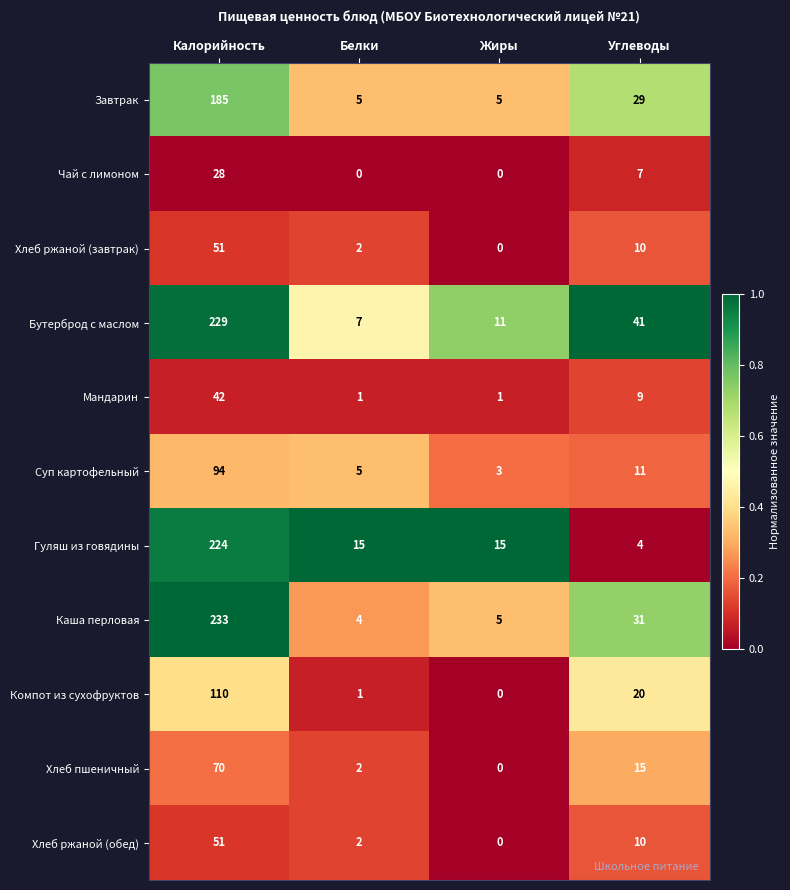

How many series are shown in this chart?

11